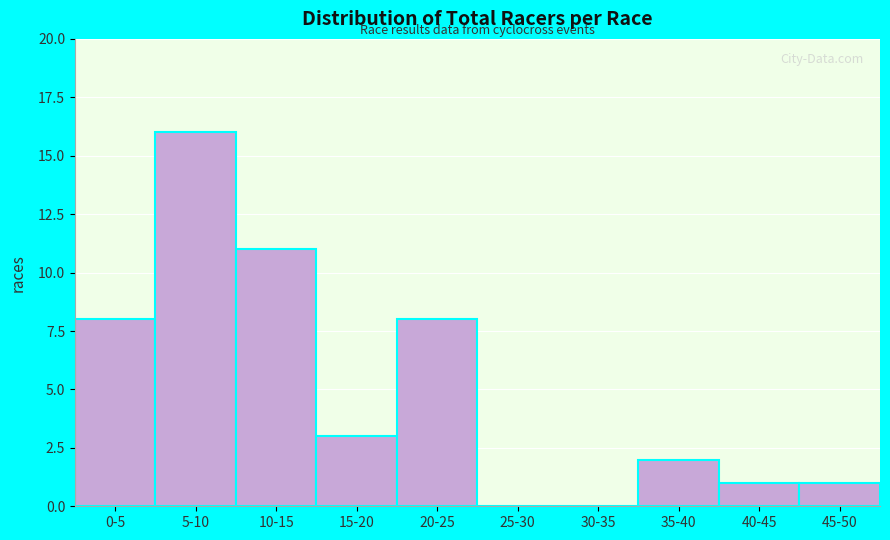

Reading left to right, extract all data points from this chart.

0-5=8	5-10=16	10-15=11	15-20=3	20-25=8	25-30=0	30-35=0	35-40=2	40-45=1	45-50=1